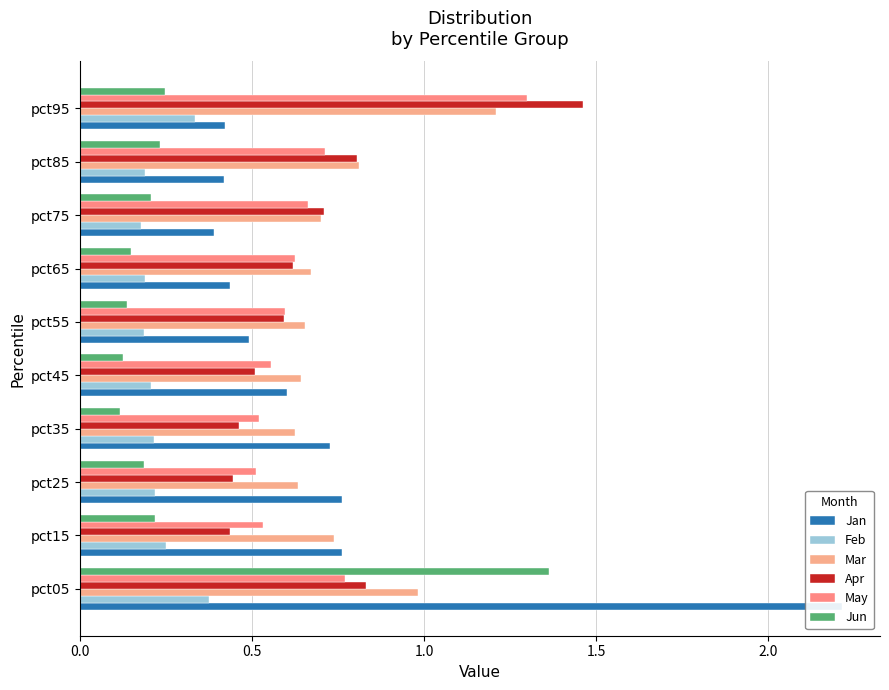

Which has a higher value, pct75 or pct95?

pct95